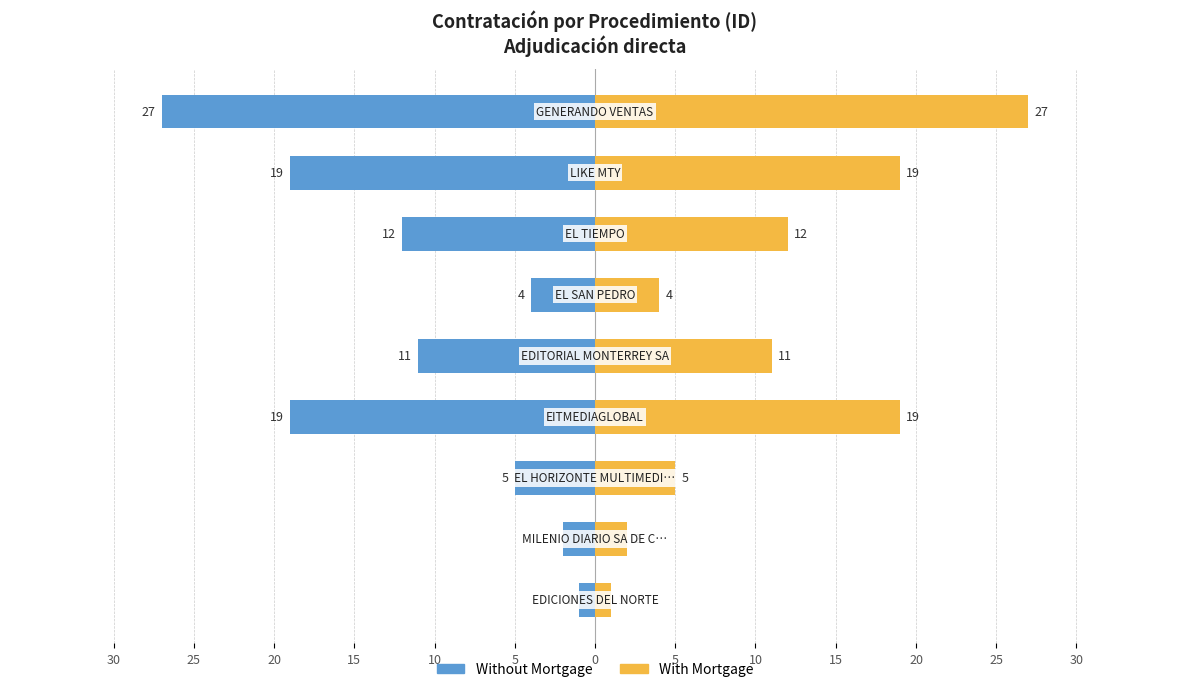

How many groups of bars are there?

9